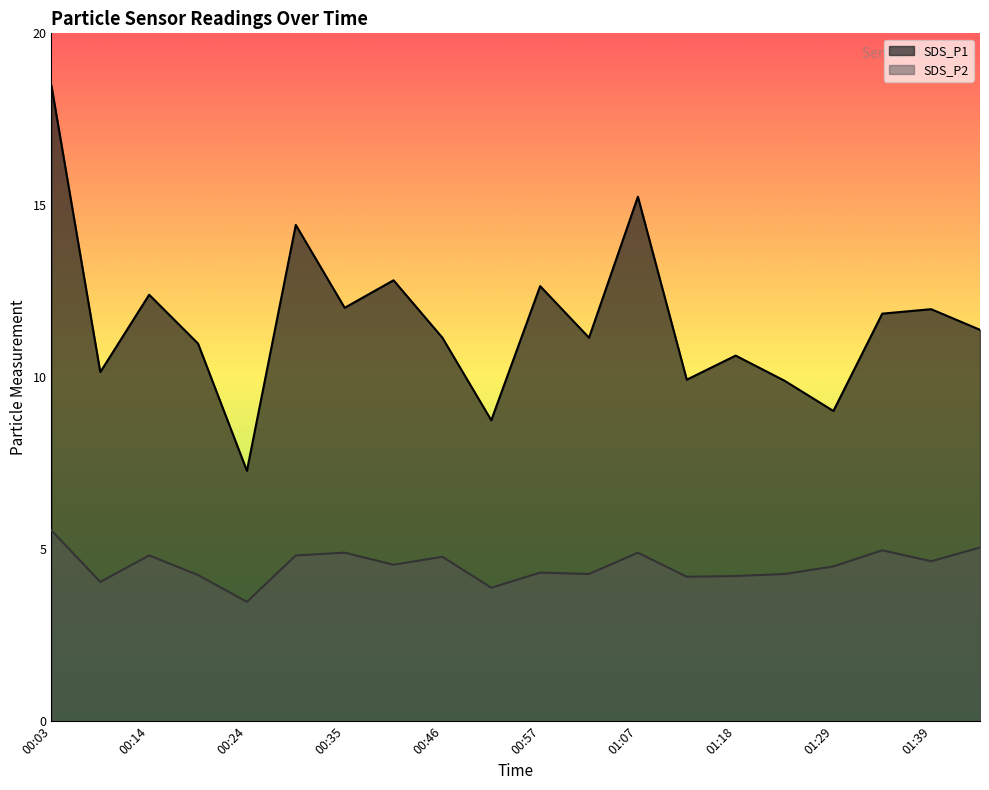

What is the average value of the SDS_P2 series?

4.5